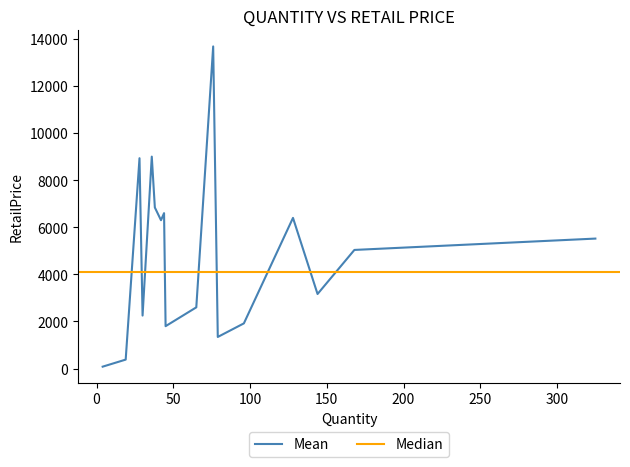

Rank the categories by value from highest to lowest.

76, 36, 28, 38, 44, 128, 42, 325, 168, 144, 65, 30, 96, 96, 45, 79, 19, 4